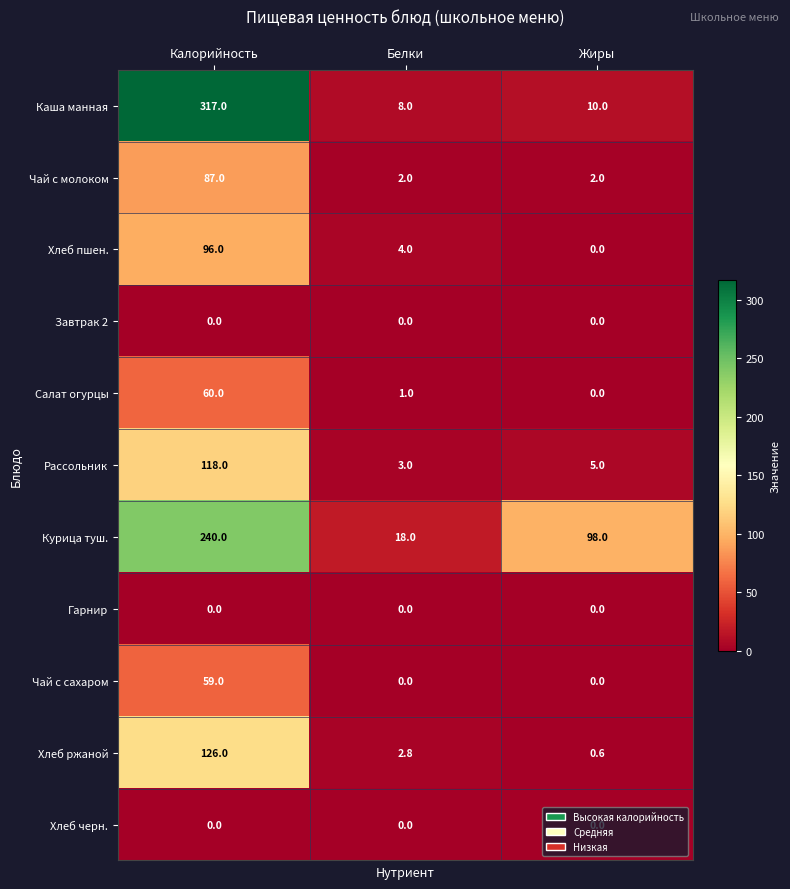

At how many categories does at least one series exceed 253?

1